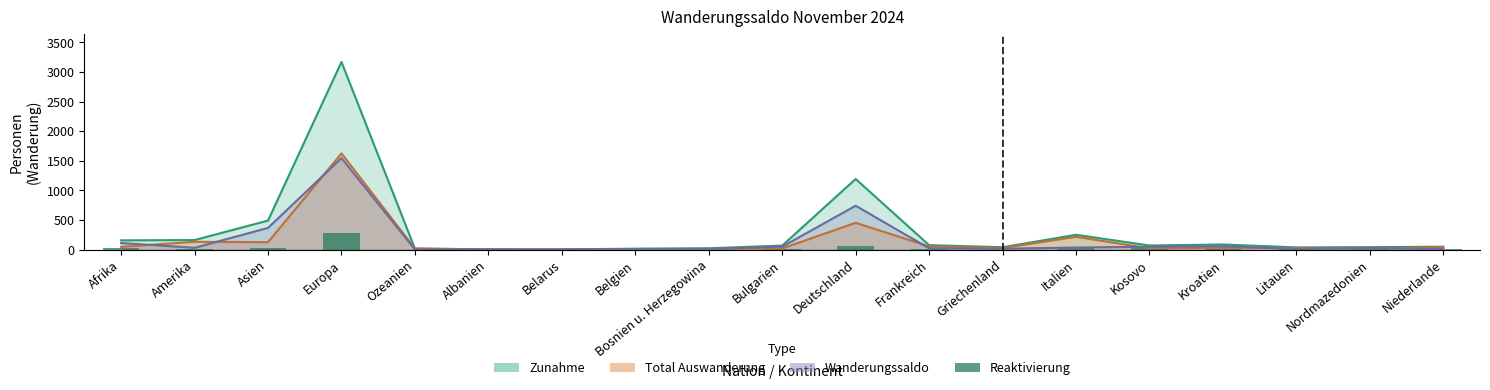

The chart shows a value of 21 at Afrika. True or false?

True